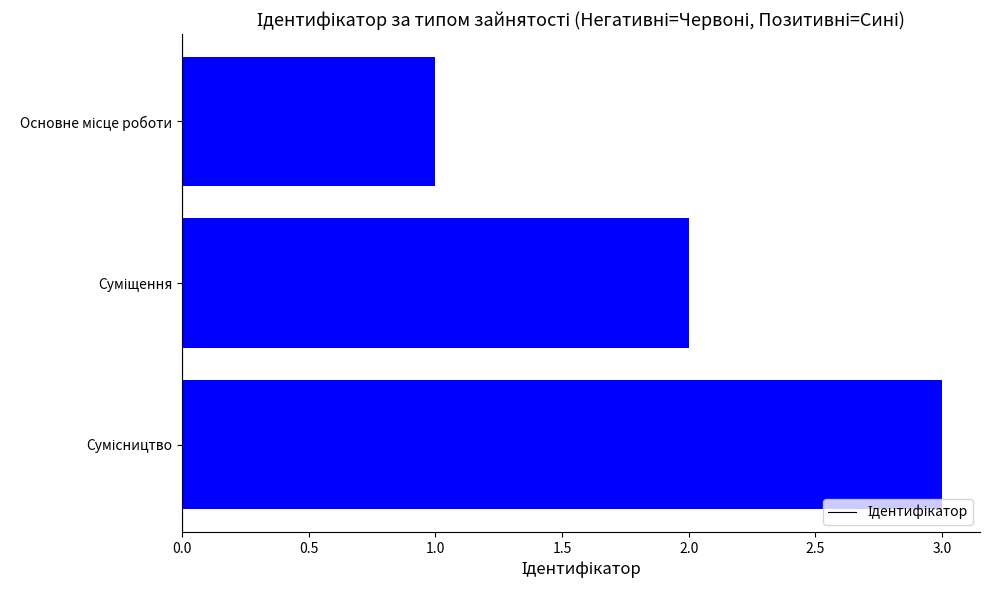

What is the difference between the maximum and second lowest values?

1